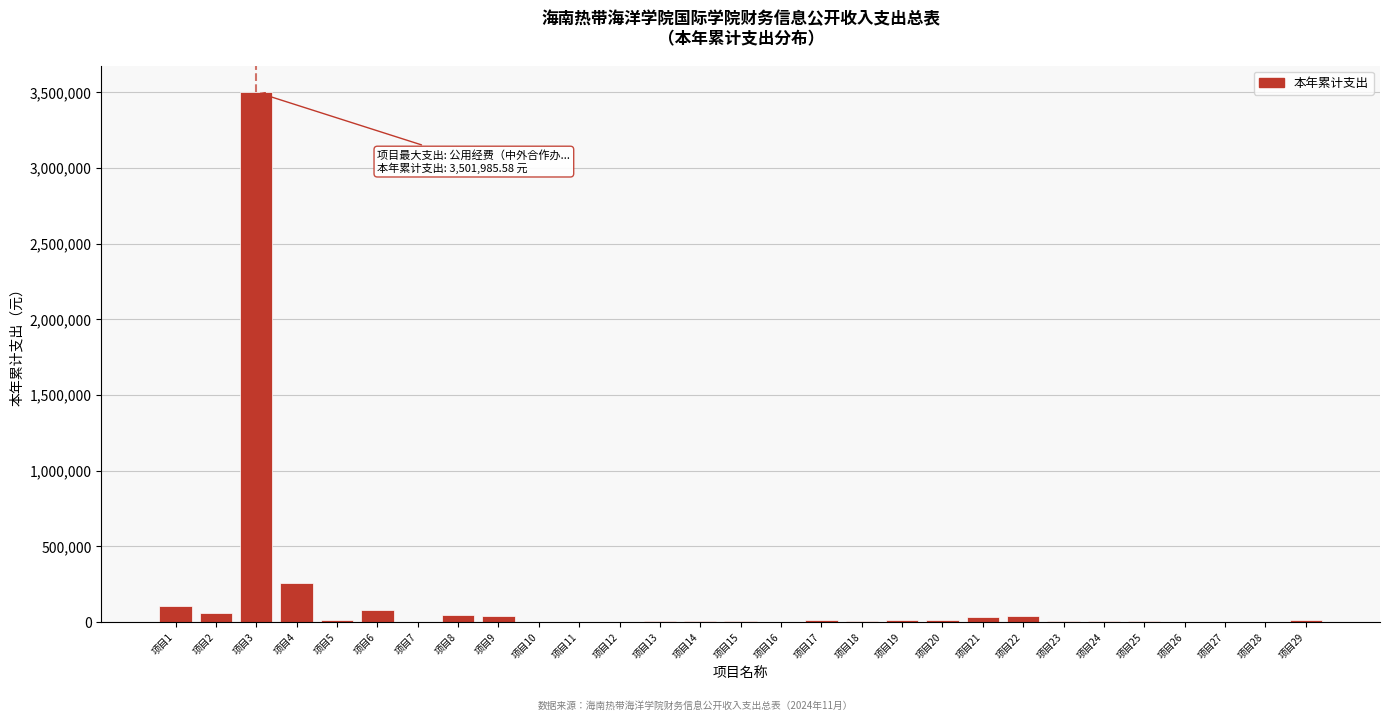

At which category does the chart reach its peak across all series?

项目3